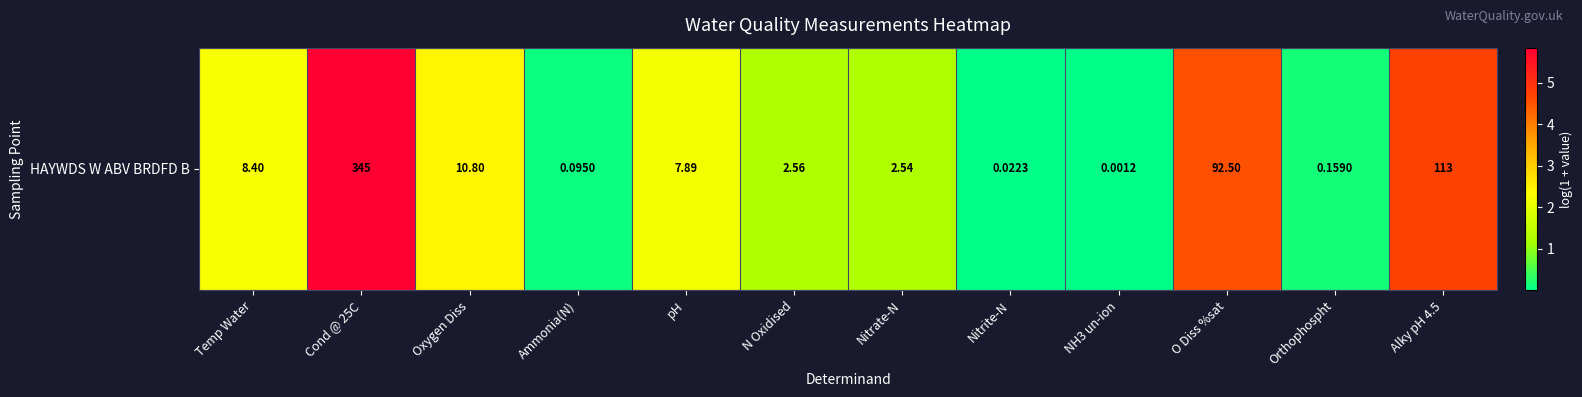

Rank the categories by value from lowest to highest.

NH3 un-ion, Nitrite-N, Ammonia(N), Orthophospht, Nitrate-N, N Oxidised, pH, Temp Water, Oxygen Diss, O Diss %sat, Alky pH 4.5, Cond @ 25C